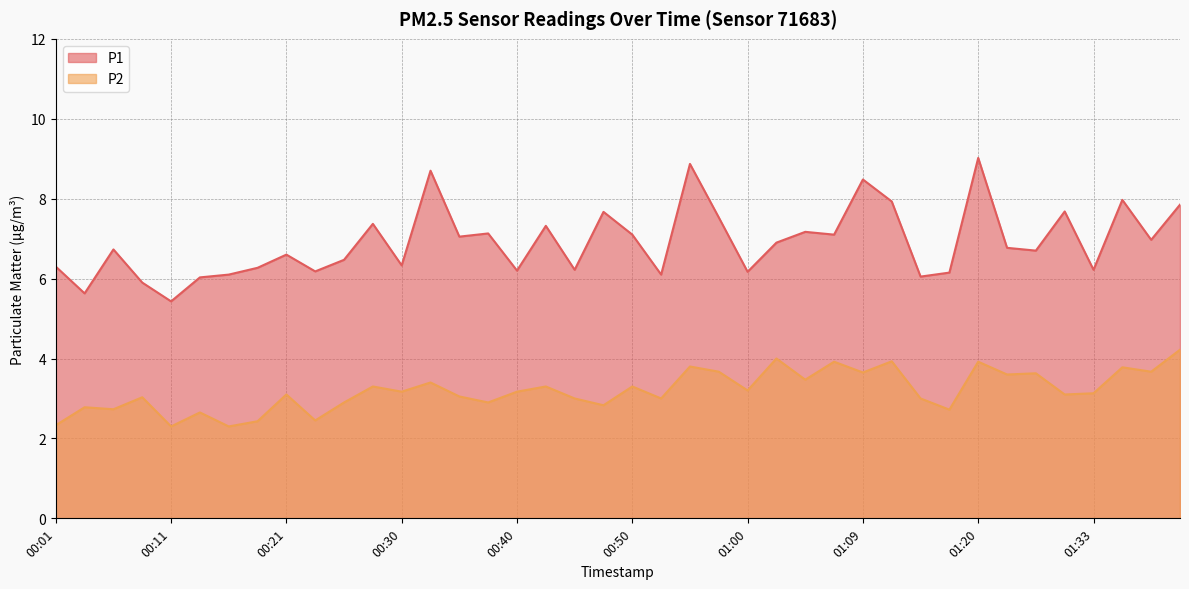

In P2, how many points are lower than both neighbors (excluding endpoints)?

15